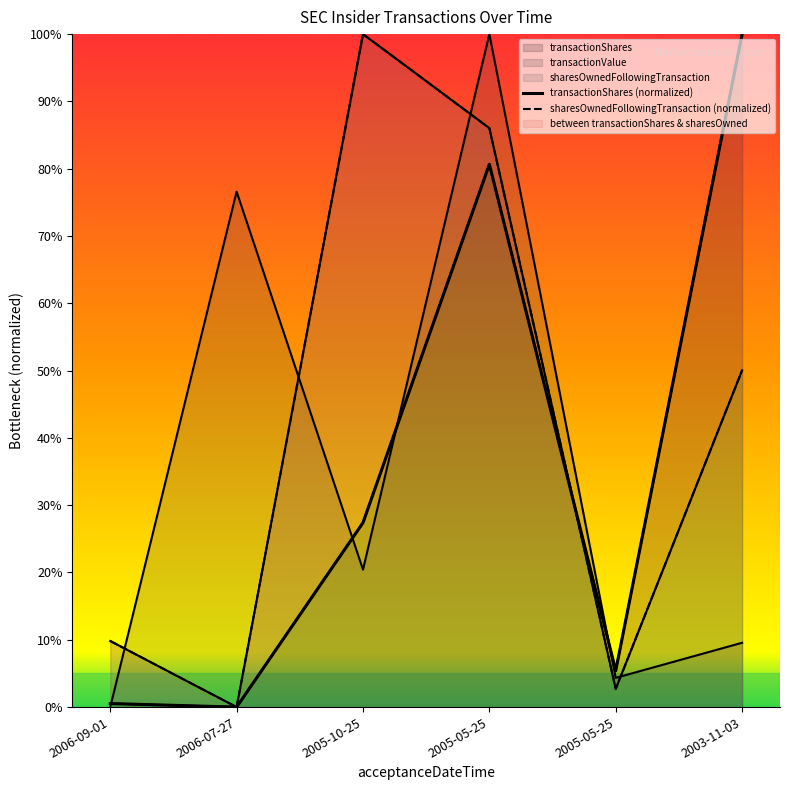

At which category is the sum across all series the highest?

2005-05-25